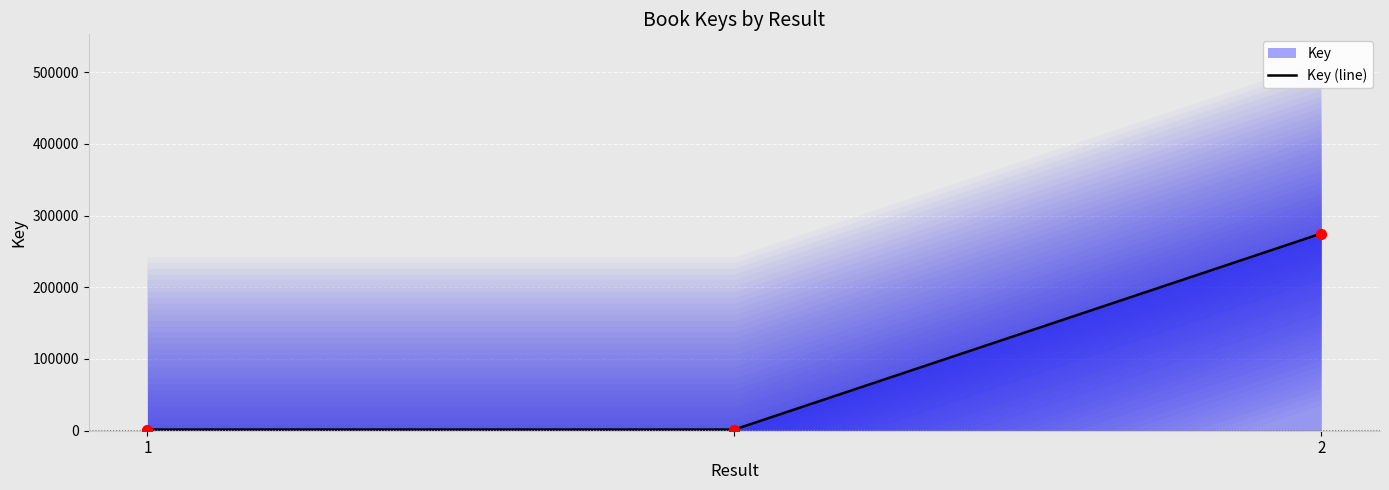

The value of Key (line) at 2 is 274894. True or false?

True